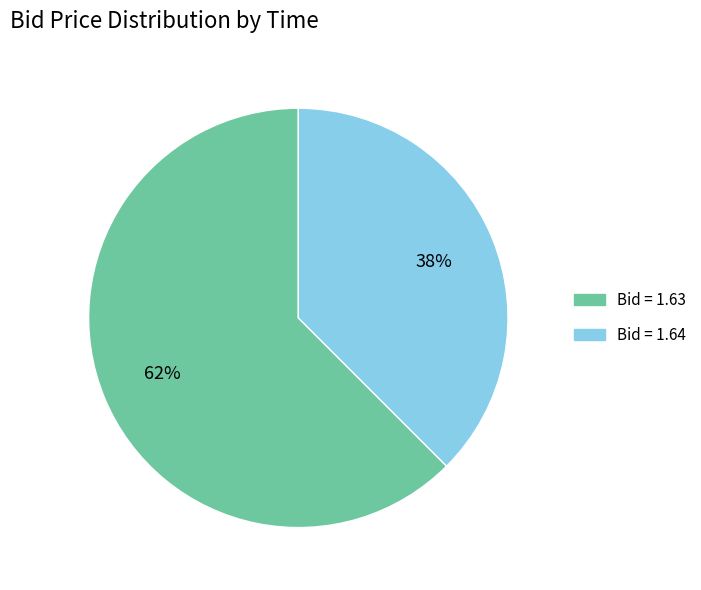

To the nearest percent, what is the average slice percentage?

50%